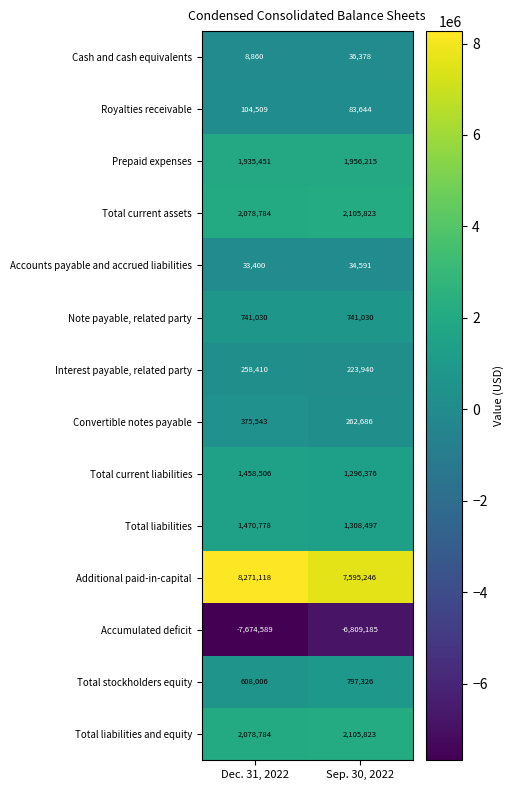

At which category is the sum across all series the highest?

Dec. 31, 2022